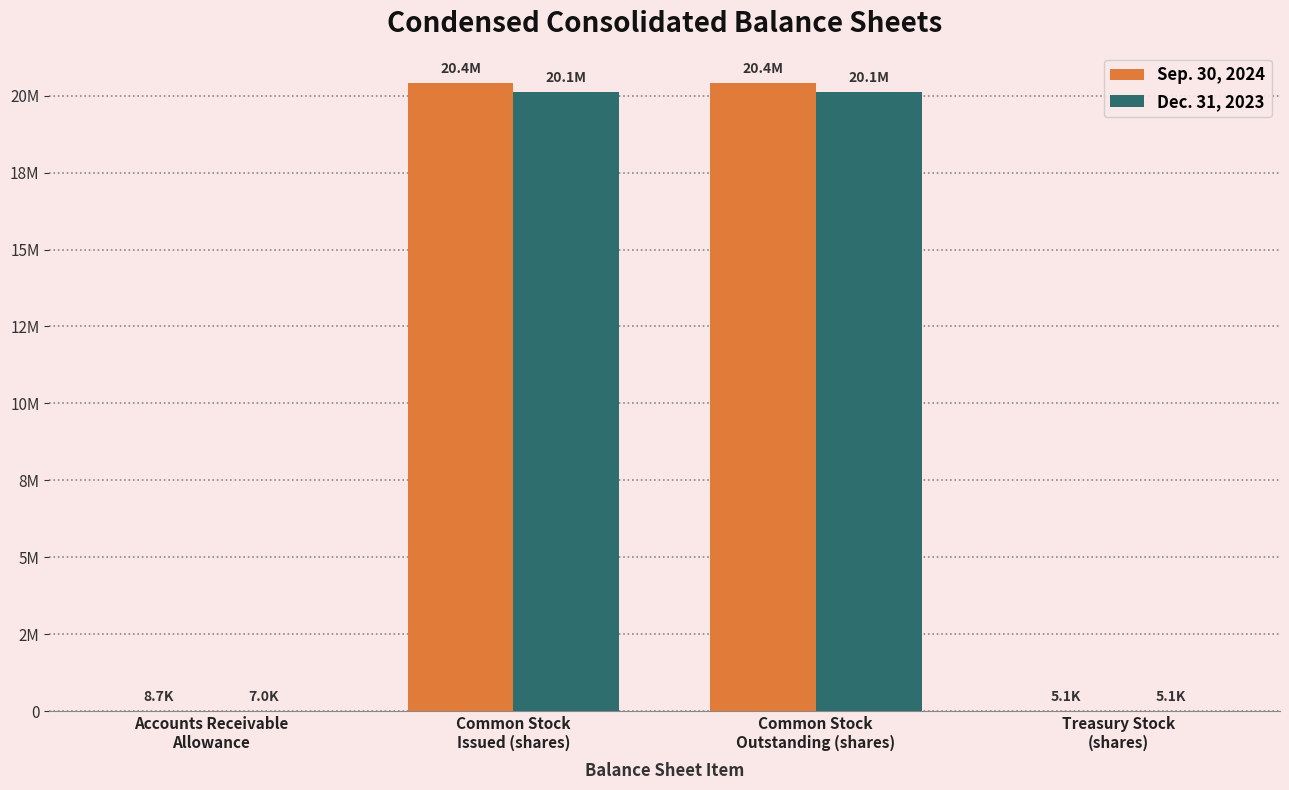

Between Accounts Receivable
Allowance and Common Stock
Outstanding (shares), which series saw the biggest shift?

Sep. 30, 2024